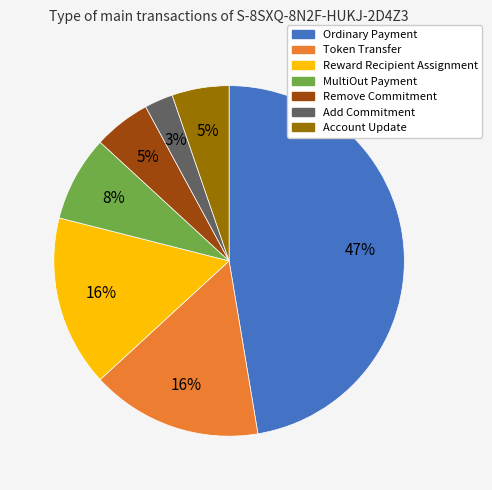

Does Ordinary Payment represent more than half of the total?

No